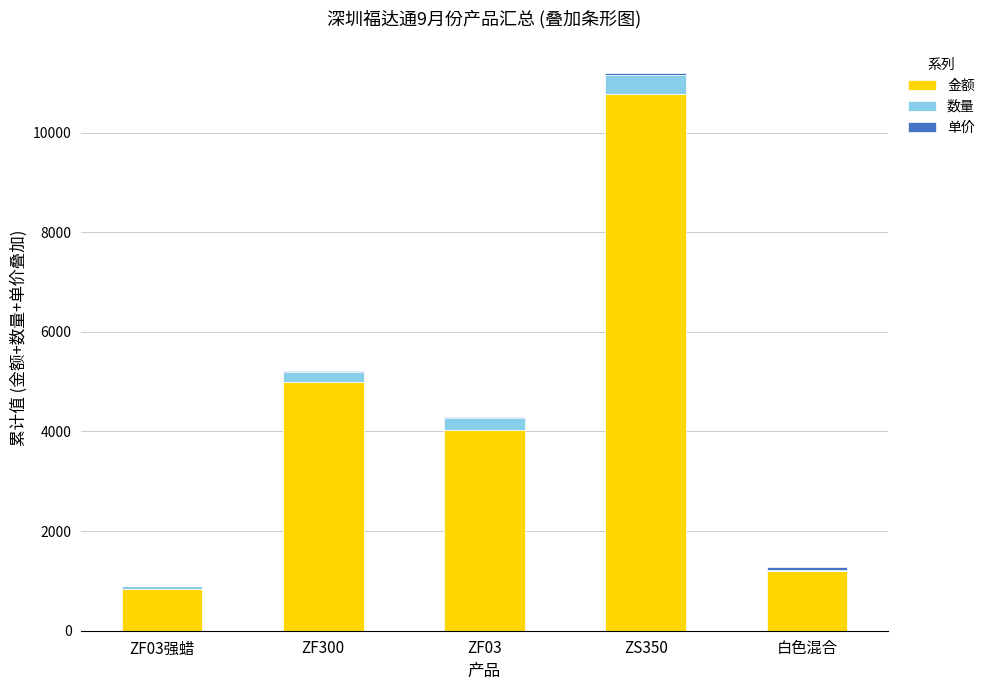

How many series are shown in this chart?

3